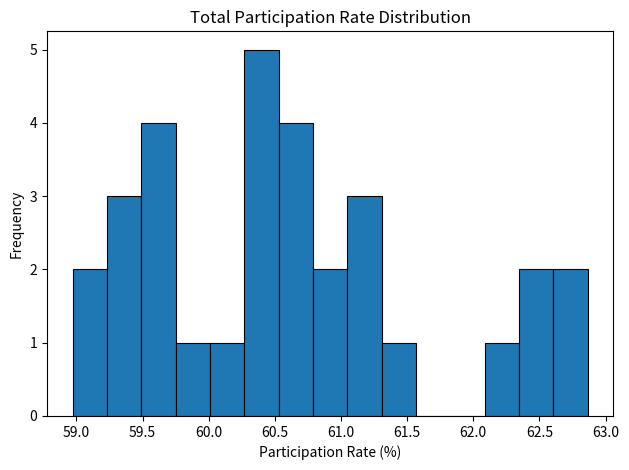

Reading left to right, list every bar in this chart as the range it spans on the x-axis followed by its height. Neither the bar edges nor the heights are printed on the chart, so give them approximately, as read against the axes.

58.95 to 59.25: 2
59.25 to 59.50: 3
59.50 to 59.75: 4
59.75 to 60.00: 1
60.00 to 60.25: 1
60.25 to 60.55: 5
60.55 to 60.80: 4
60.80 to 61.05: 2
61.05 to 61.30: 3
61.30 to 61.55: 1
61.55 to 61.85: 0
61.85 to 62.10: 0
62.10 to 62.35: 1
62.35 to 62.60: 2
62.60 to 62.85: 2